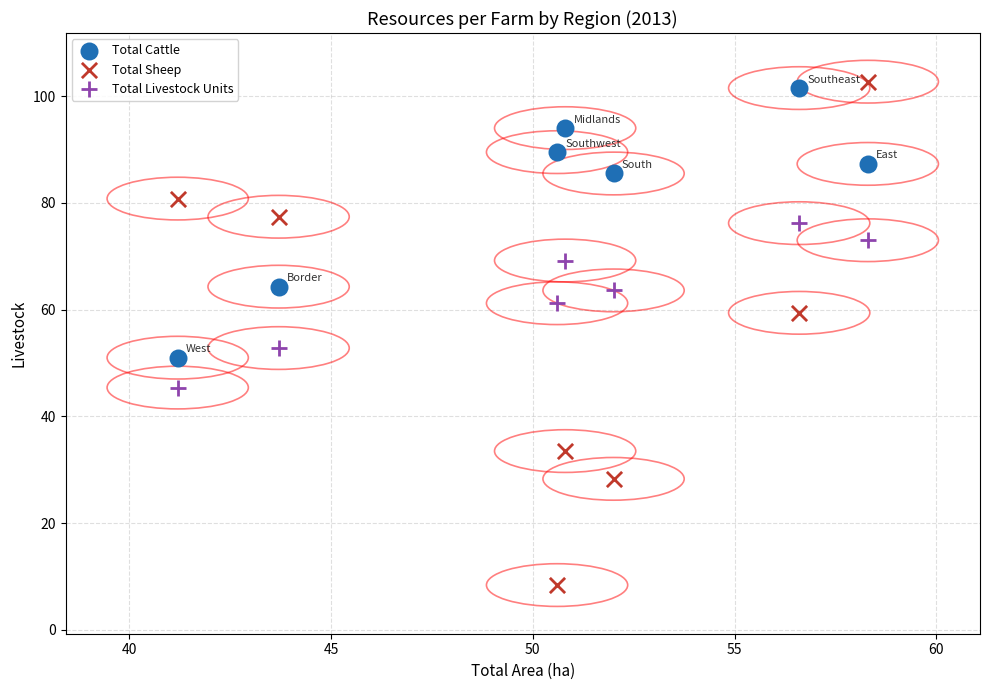

Which series reaches the minimum Y coordinate?

Total Sheep